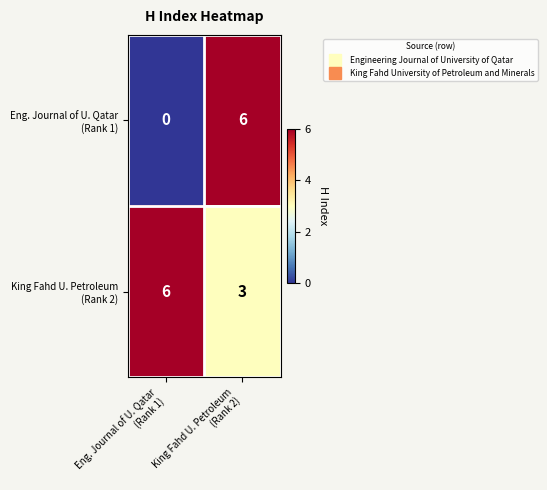

What is the maximum value shown in the chart?

6